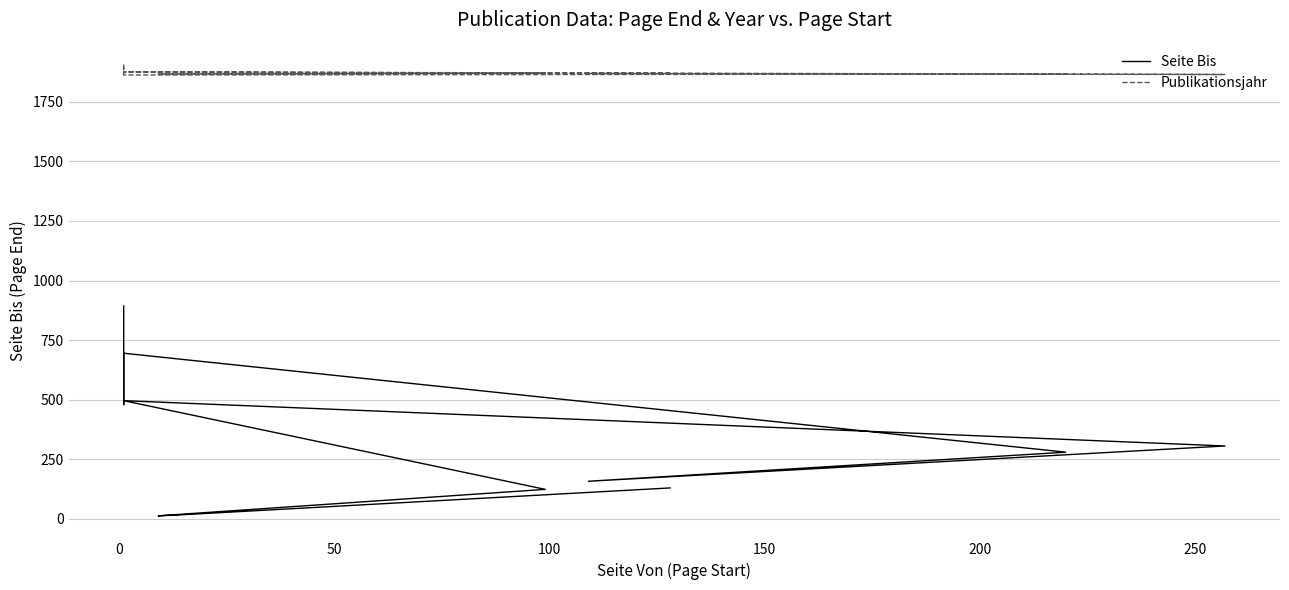

What is the spread (max minus min) of values at 100?

1746